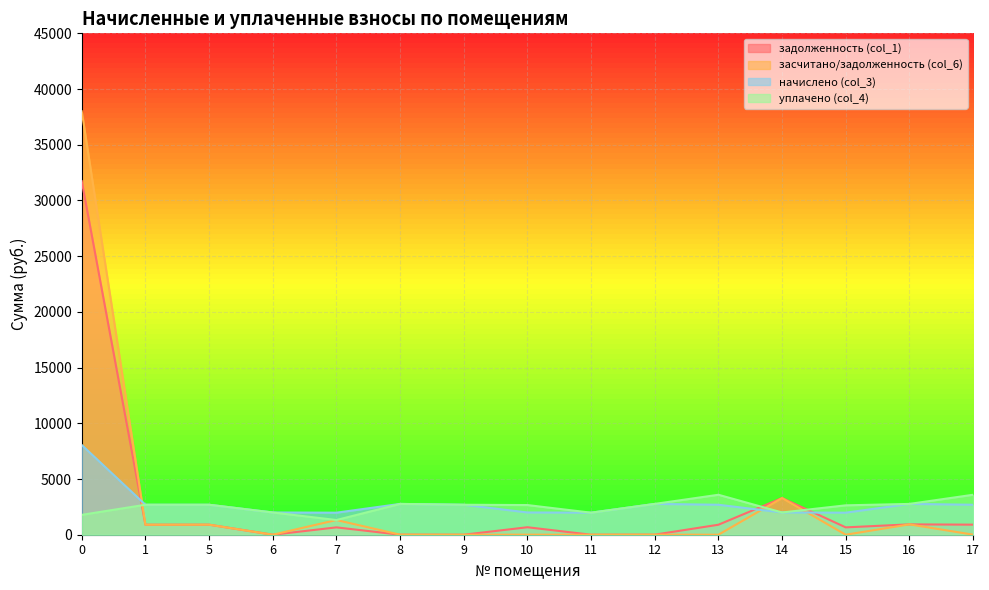

How many series are shown in this chart?

4